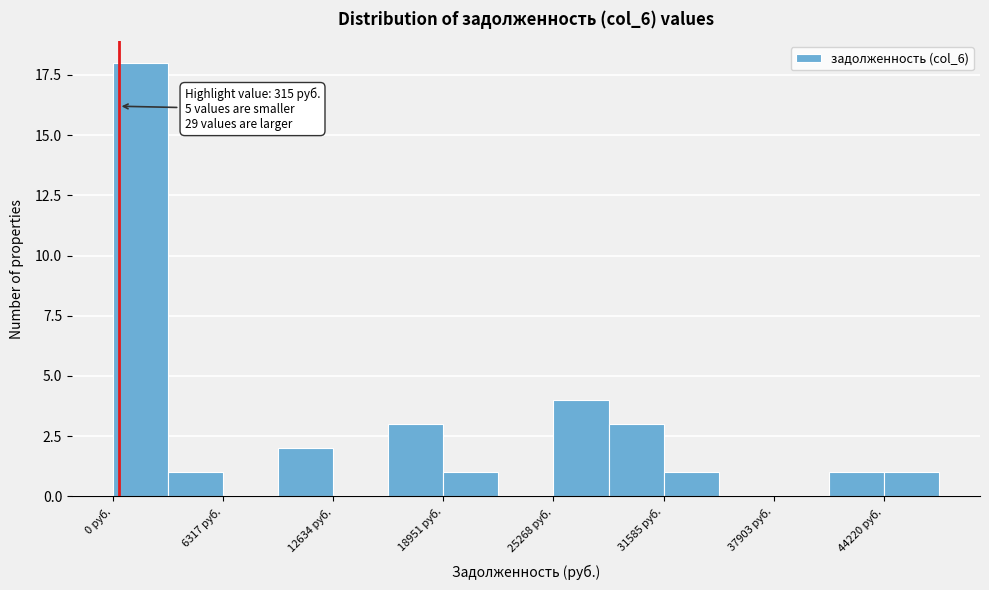

Read against the x-axis, roughly where is the centre of the tallest bar?

2000